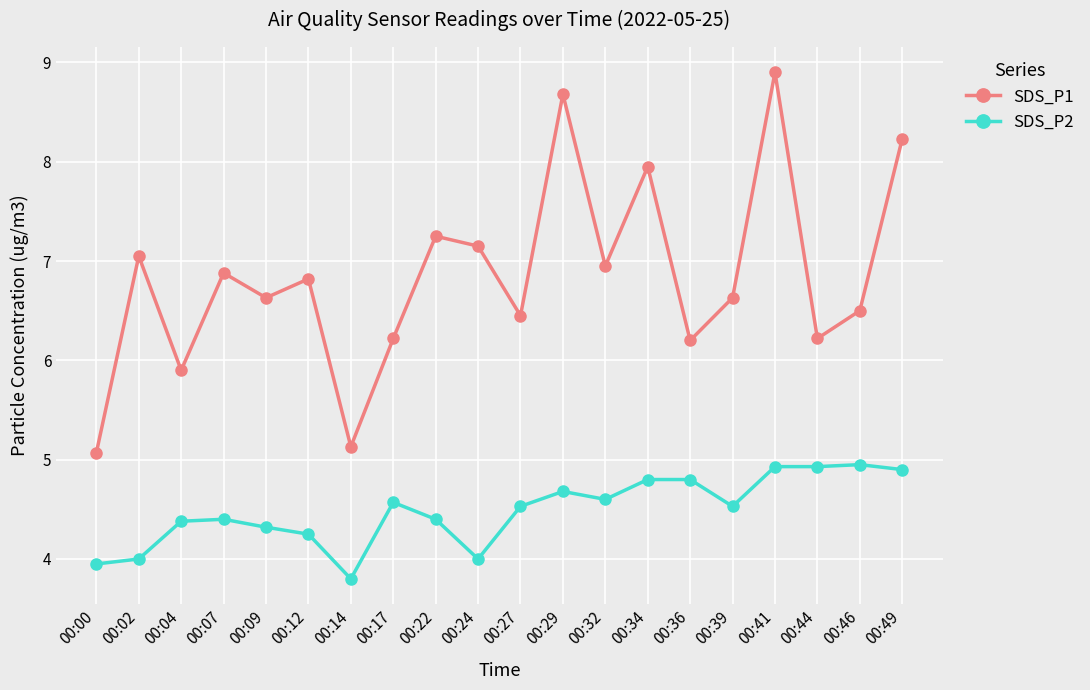

What is the value of the SDS_P1 point at the 12th from the left?

8.7